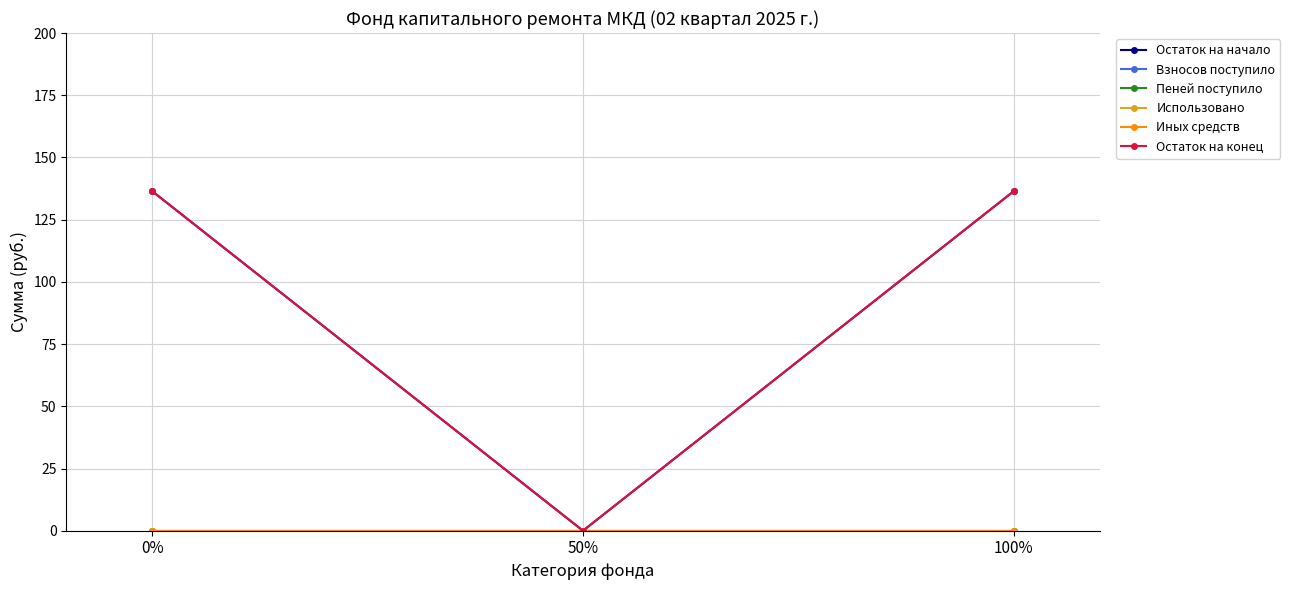

What is the total value across all series at 0%?

272.8